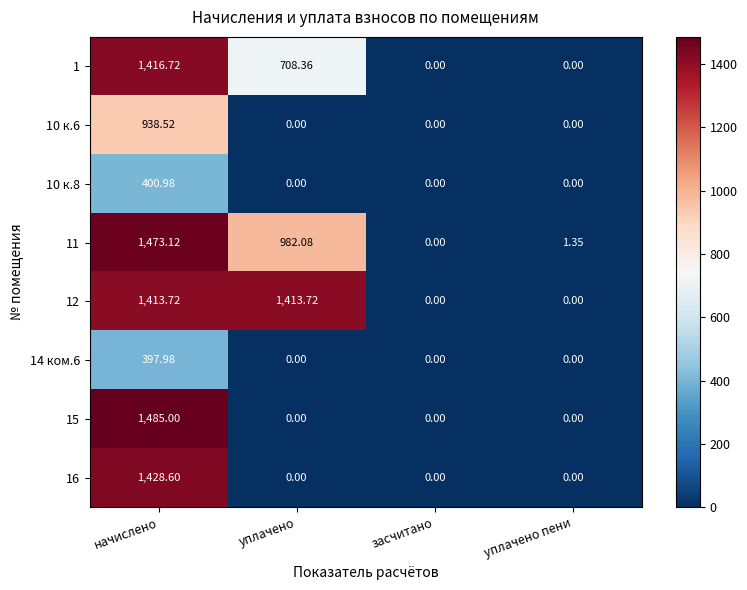

Count the number of categories in the chart.

4